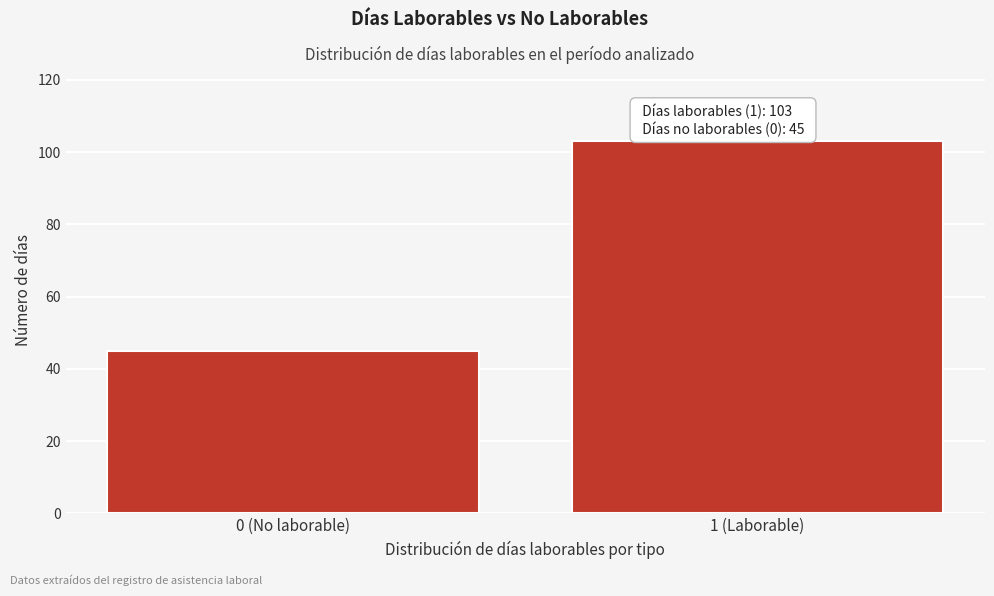

Reading left to right, extract all data points from this chart.

0 (No laborable)=45	1 (Laborable)=103